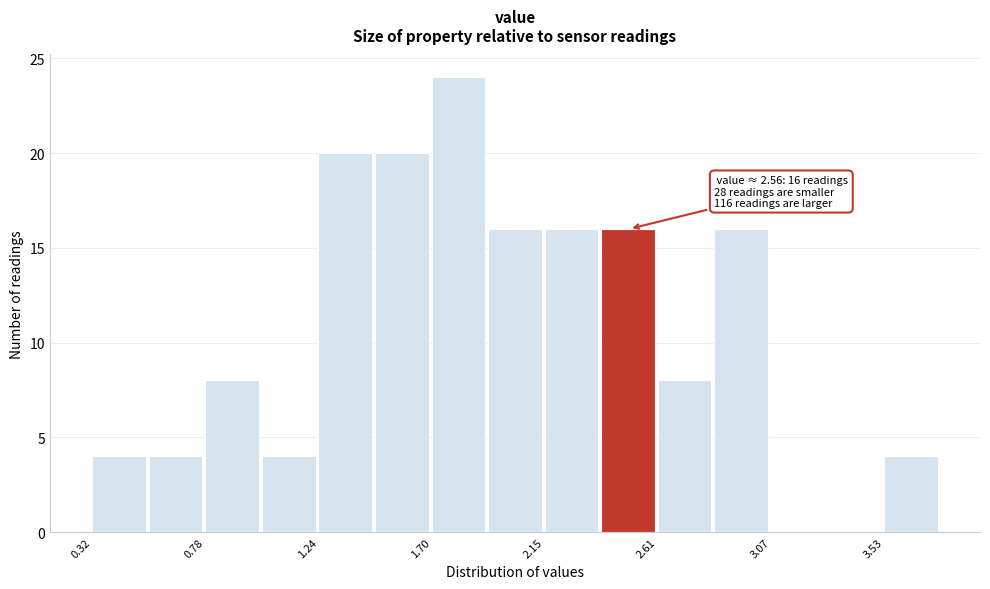

Over which range of the x-axis is the bar tallest?

1.70 to 1.95